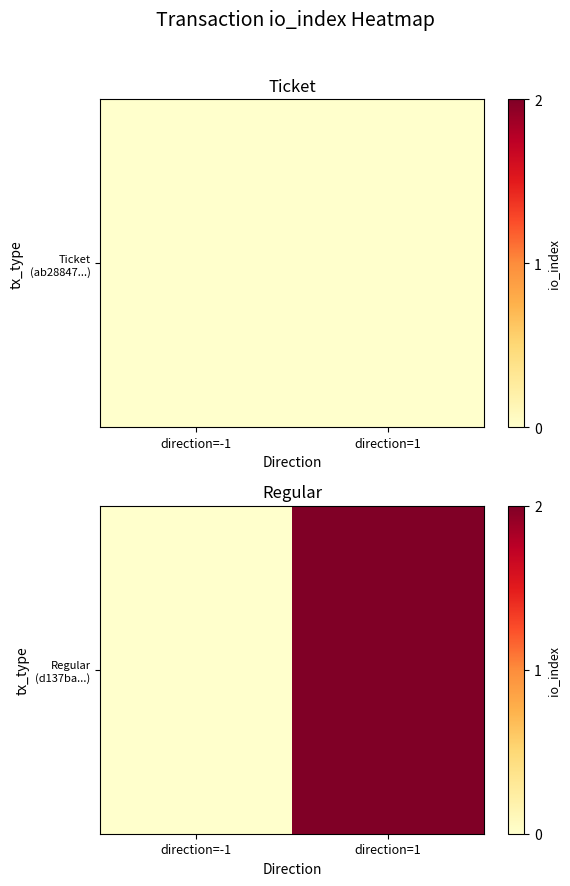

Count the number of data series in this chart.

1